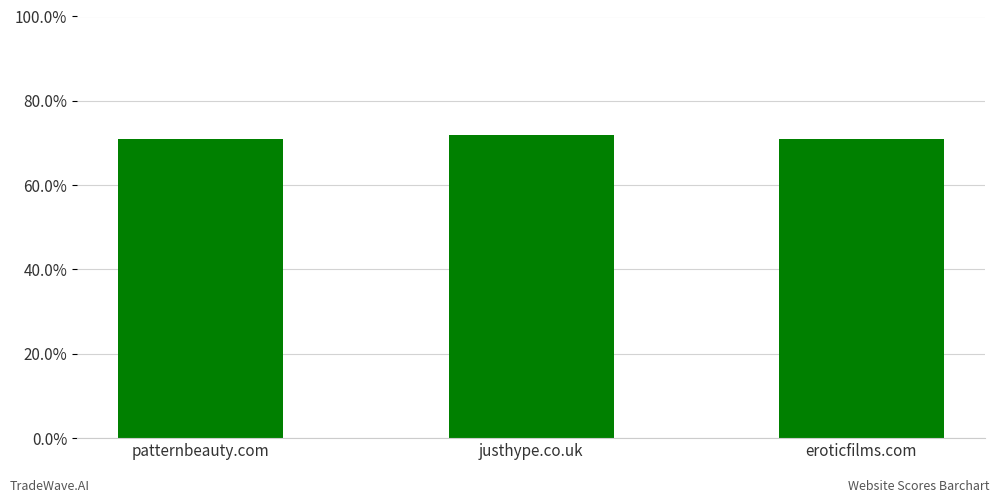

How many categories are shown in the chart?

3